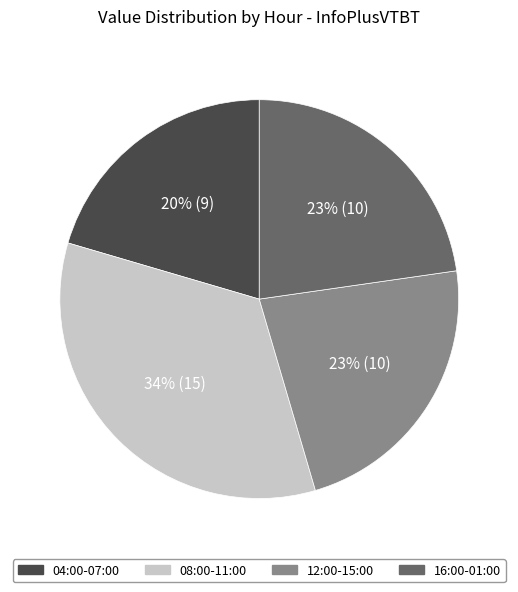

How many segments does this pie chart have?

4